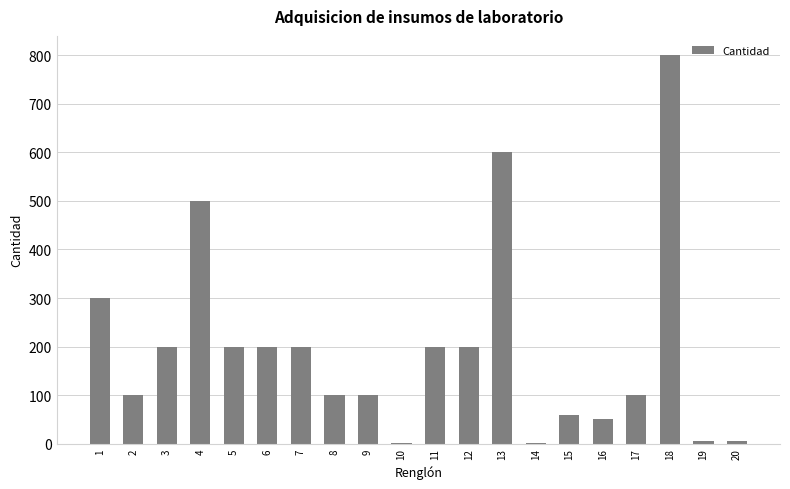

What is the sum of all values?

3923